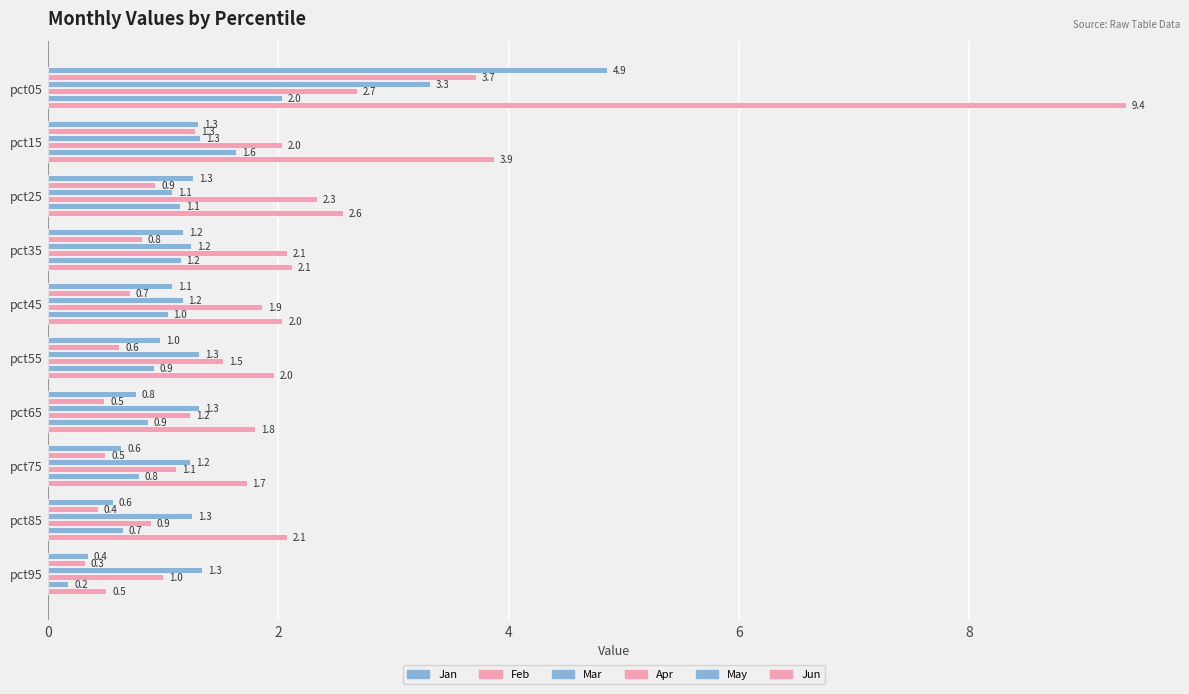

How many data points in Jan are less than 1?

5